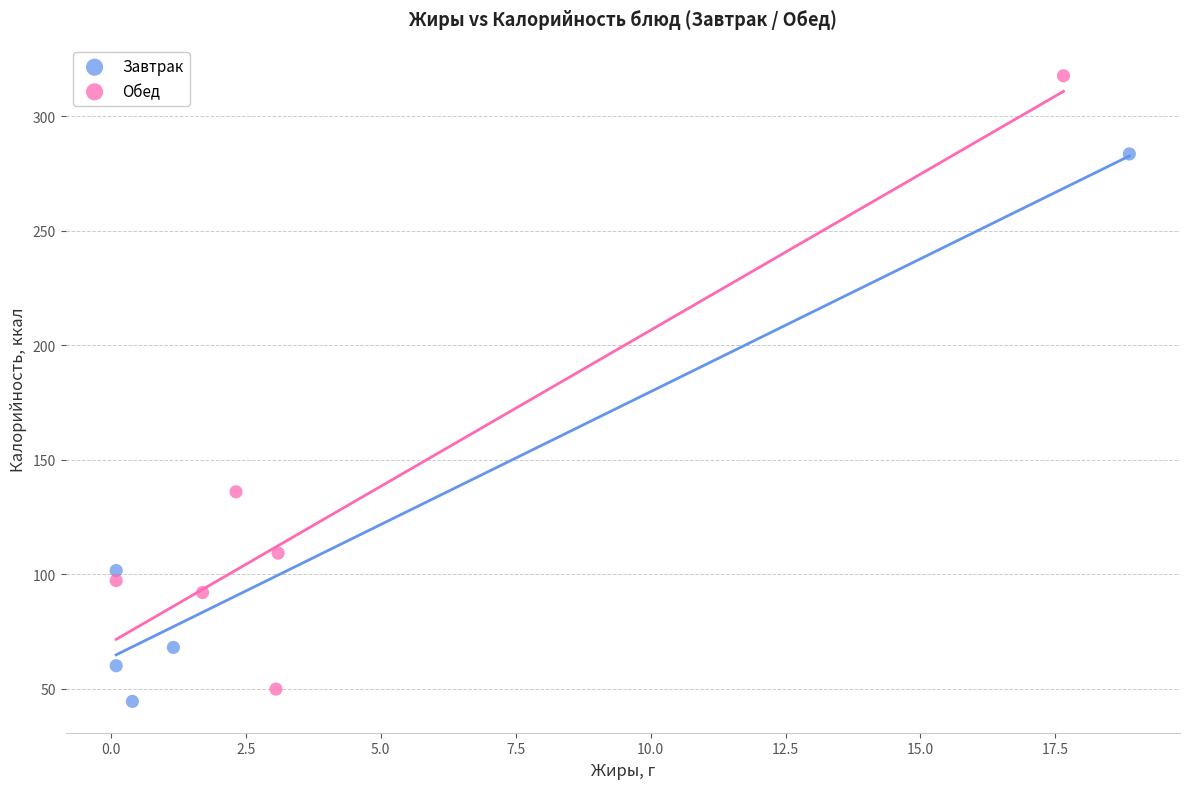

Which series reaches the minimum Y coordinate?

Завтрак